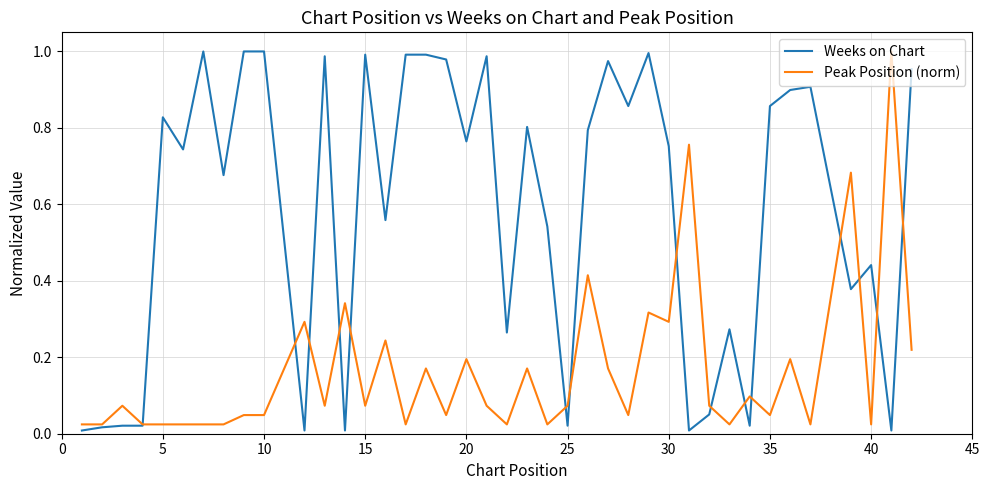

Which series has the largest total across all categories?

Weeks on Chart